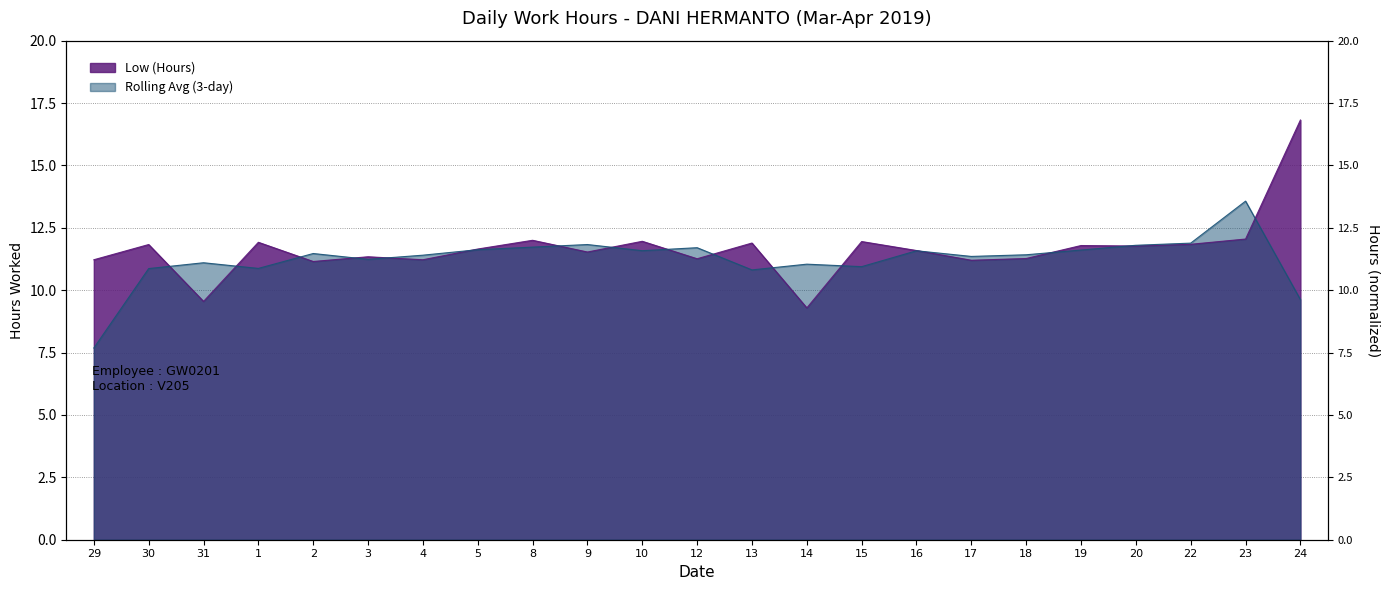

List the labels in order of value, largest first.

24, 23, 8, 10, 15, 1, 13, 22, 30, 19, 20, 5, 16, 9, 3, 18, 12, 29, 4, 17, 2, 31, 14